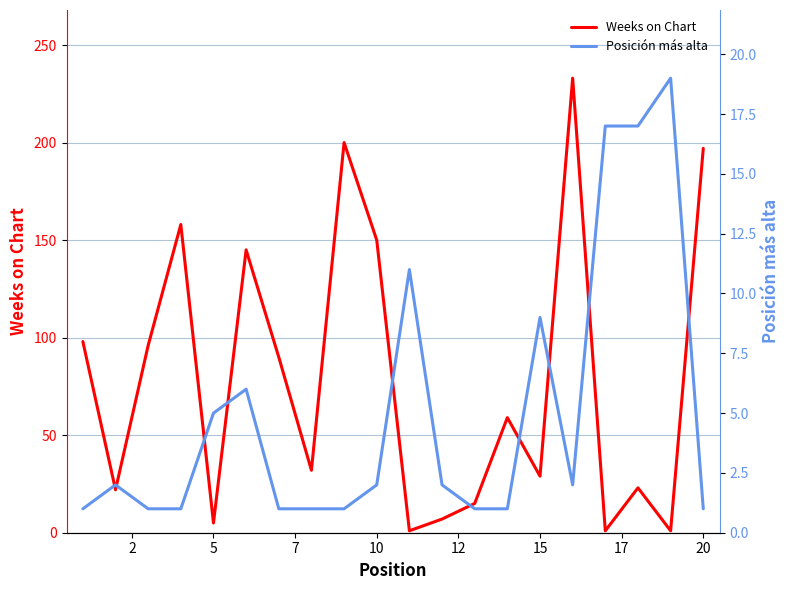

What is the highest value of the Weeks on Chart series?

233